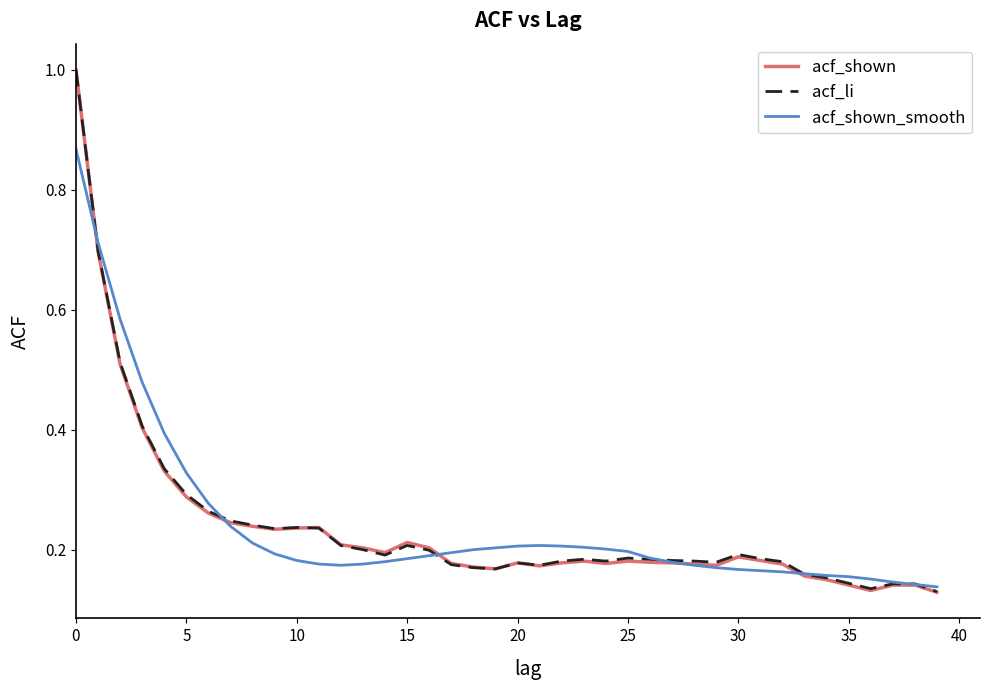

Which series has the widest spread of values?

acf_shown